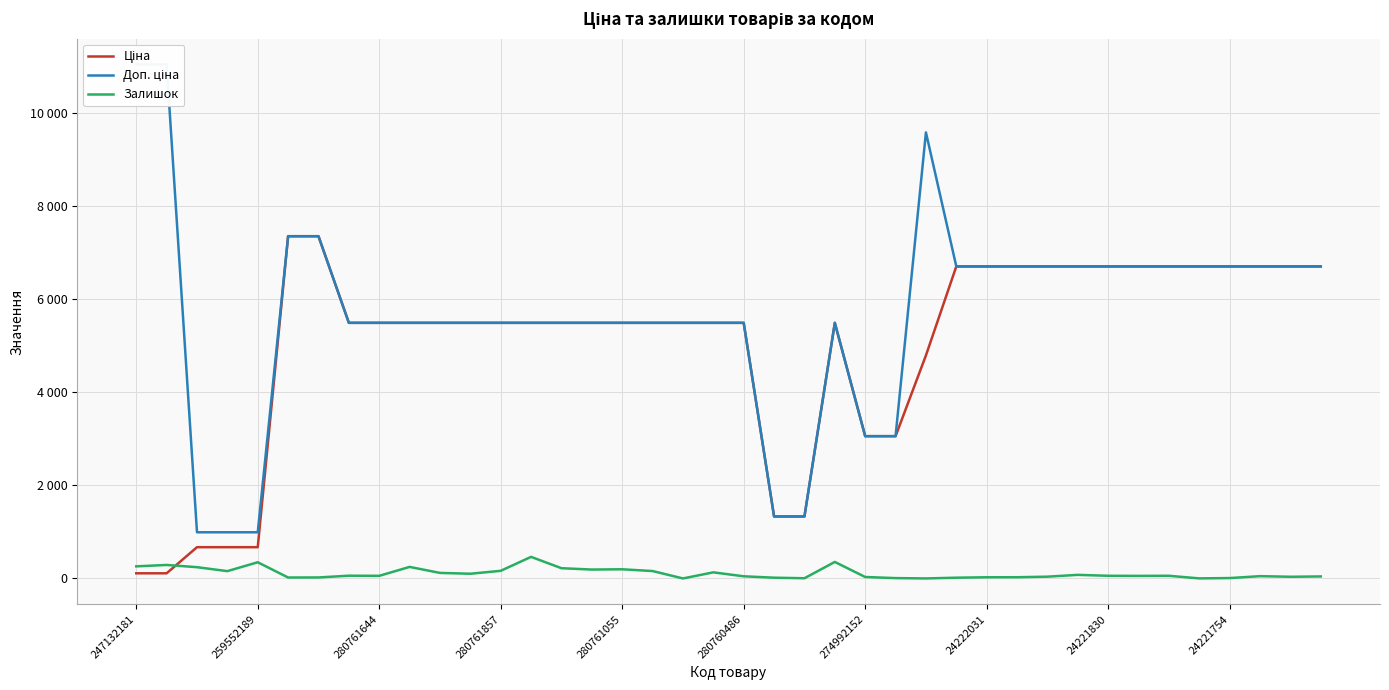

Which series has the widest spread of values?

Доп. ціна